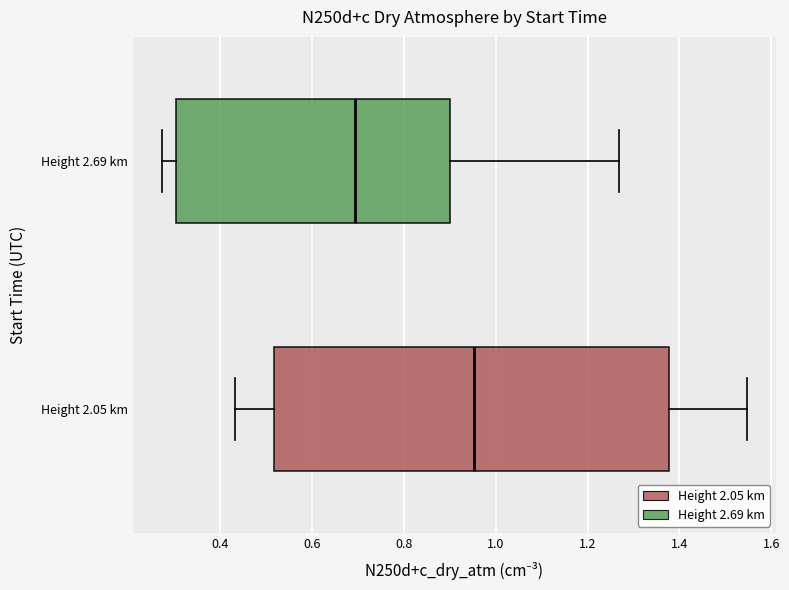

Reading bottom to top, transcribe this box plot: for each box, give where its median line is, the range the box spans, and where its two whiskers end, as read against the x-axis. The values are not printed on the chart, so give them approximately, as read against the axis.

Height 2.05 km: median 0.96, box 0.52 to 1.38, whiskers 0.44 to 1.54
Height 2.69 km: median 0.70, box 0.30 to 0.90, whiskers 0.28 to 1.26